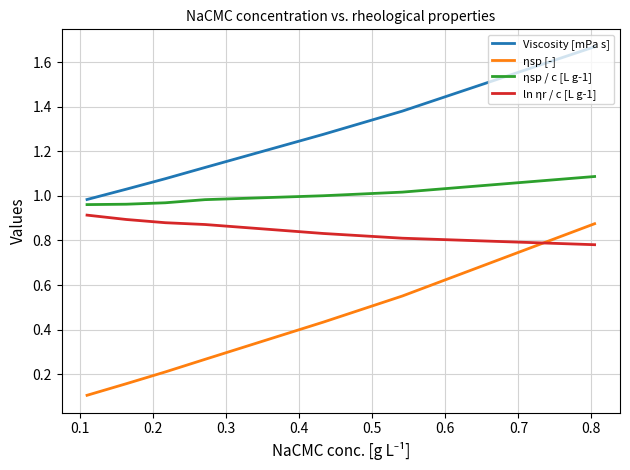

Is the value of ln ηr / c [L g-1] at 0.4 greater than the value of ηsp / c [L g-1] at 0.4?

No